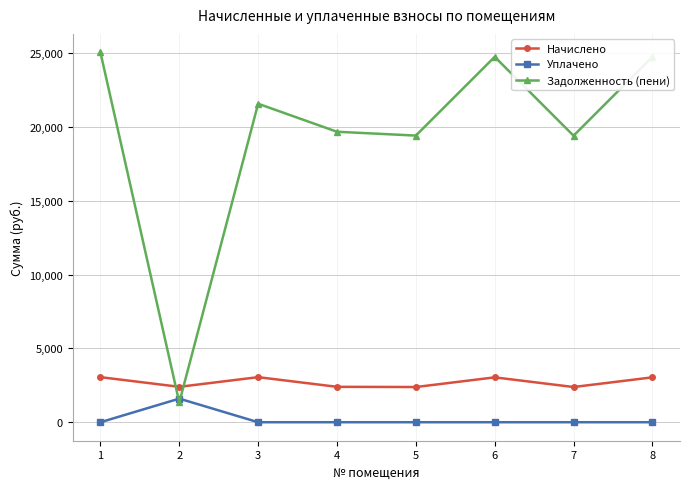

At 2, list the series in order from largest to smallest.

Начислено, Уплачено, Задолженность (пени)